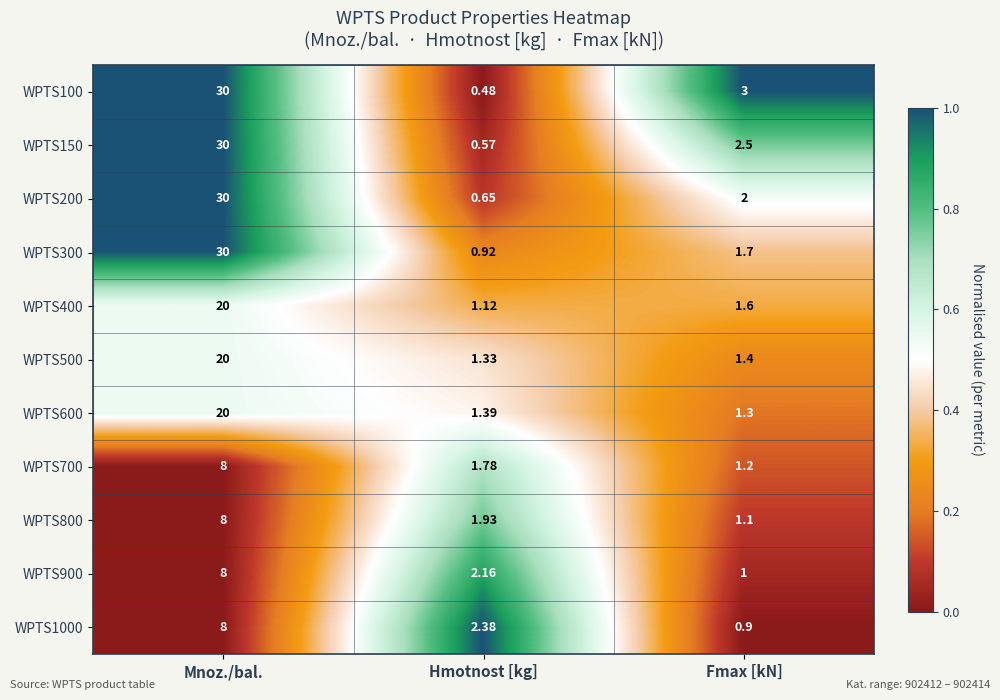

Which category has the lowest value across all series?

Hmotnost [kg]